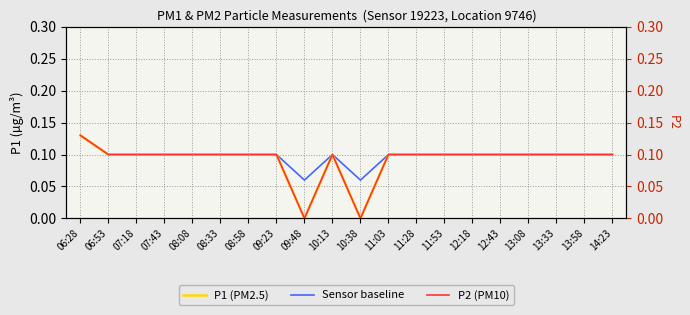

Which has a higher value, 13:33 or 10:38?

13:33